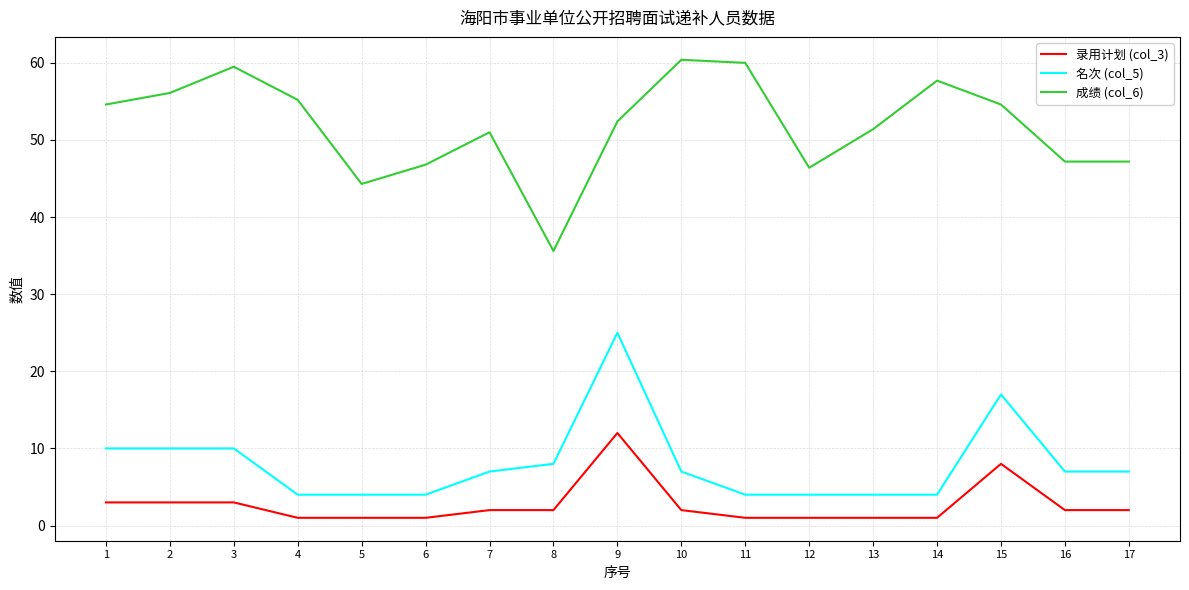

True or false: 录用计划 (col_3) and 名次 (col_5) intersect in this chart.

False